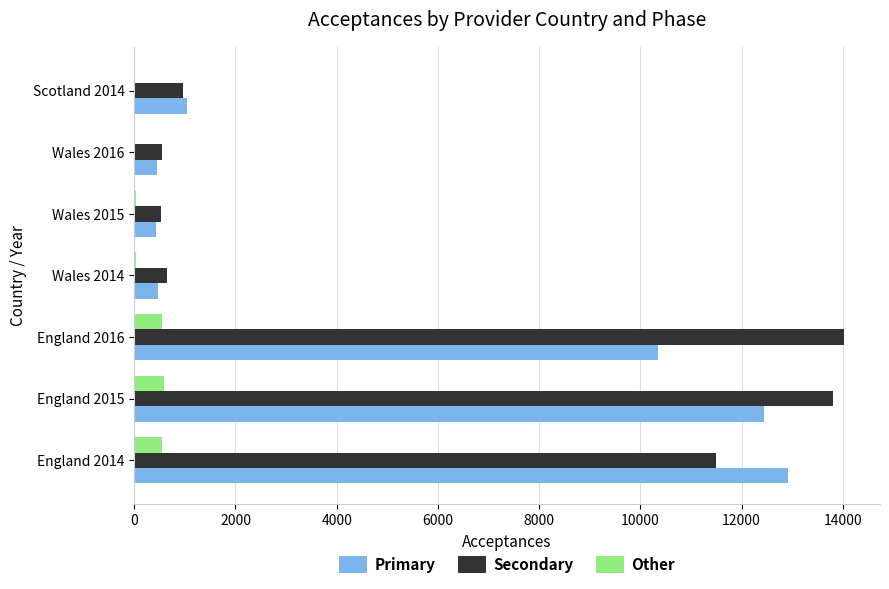

The Secondary series shows 535 at Wales 2015. True or false?

True